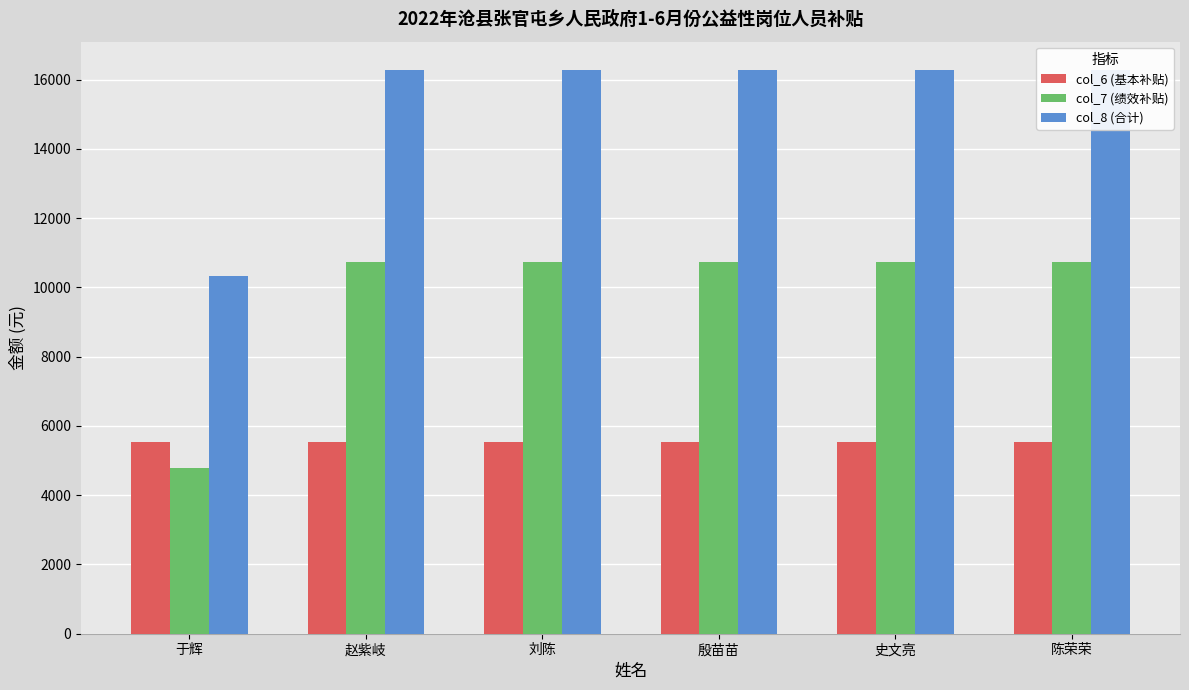

At which label does col_8 (合计) reach its peak?

赵紫岐